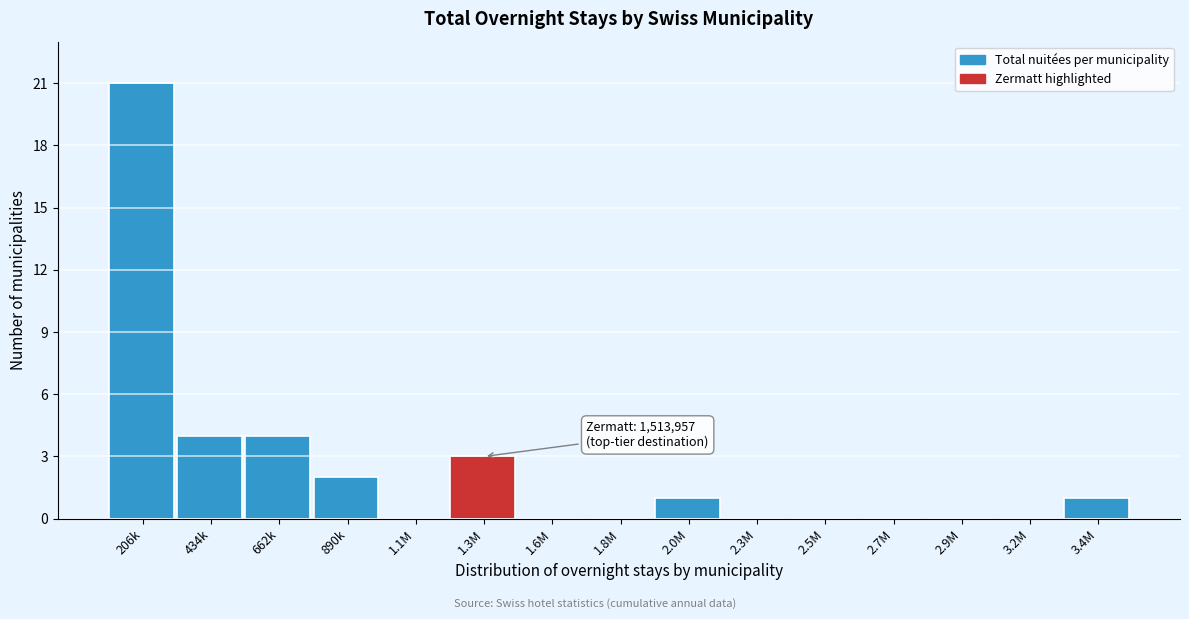

Reading left to right, what are all the values shown in this chart?

206k=21	434k=4	662k=4	890k=2	1.1M=0	1.3M=3	1.6M=0	1.8M=0	2.0M=1	2.3M=0	2.5M=0	2.7M=0	2.9M=0	3.2M=0	3.4M=1